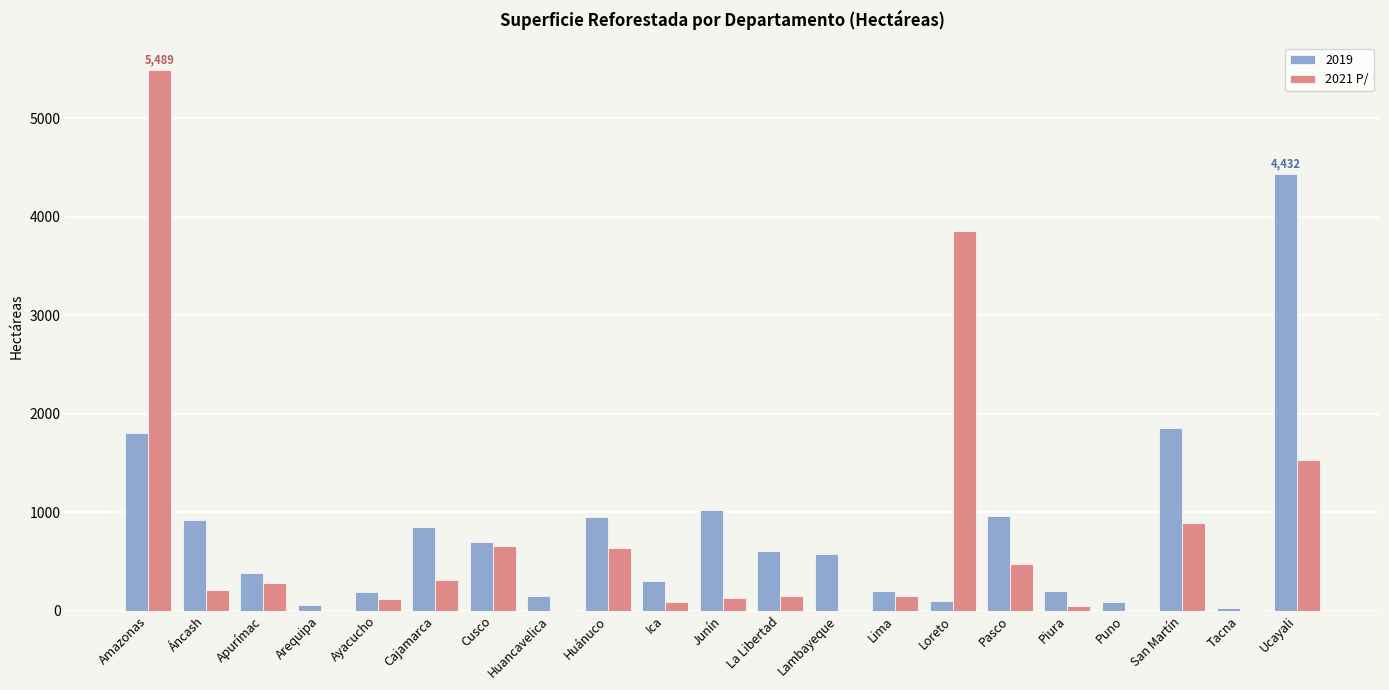

At which category is the sum across all series the highest?

Amazonas